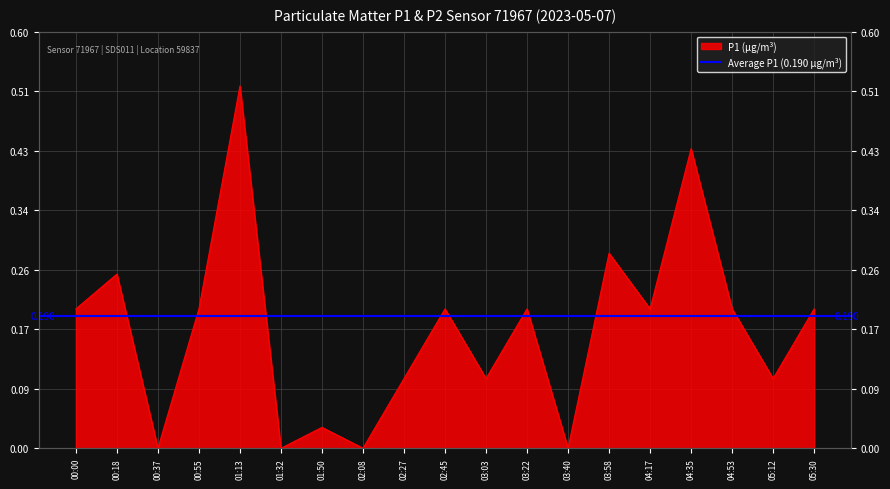

At which category does the chart reach its minimum across all series?

00:37